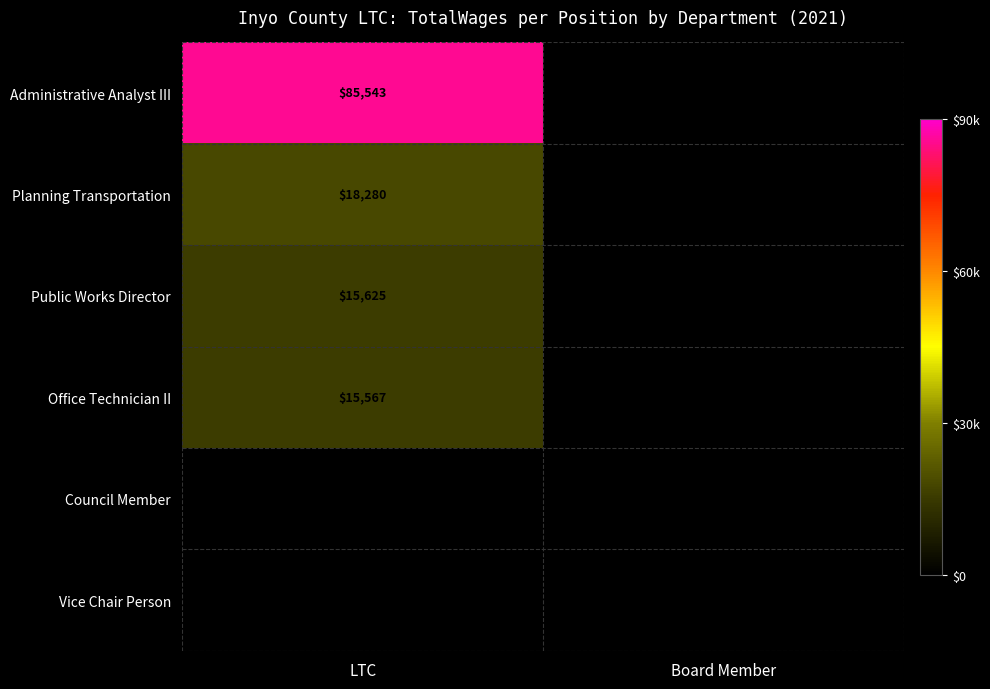

What is the spread (max minus min) of values at LTC?

69976.0